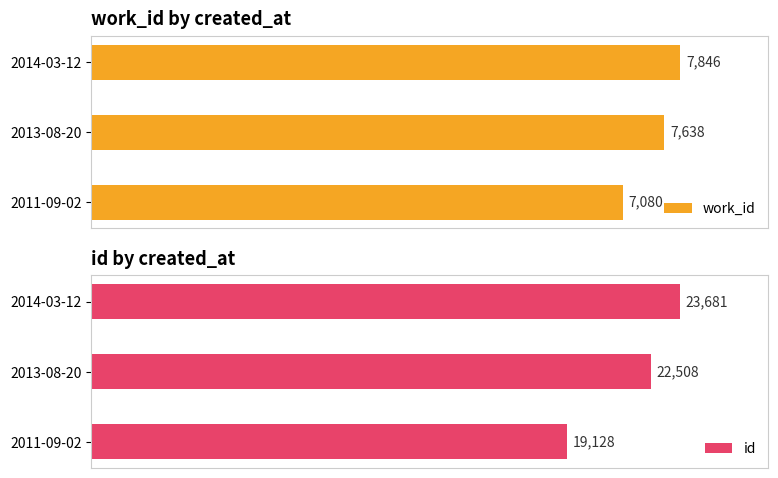

Reading left to right, what are all the values shown in this chart?

work_id: 0=7080	2000=7638	4000=7846
id: 0=19128	2000=22508	4000=23681